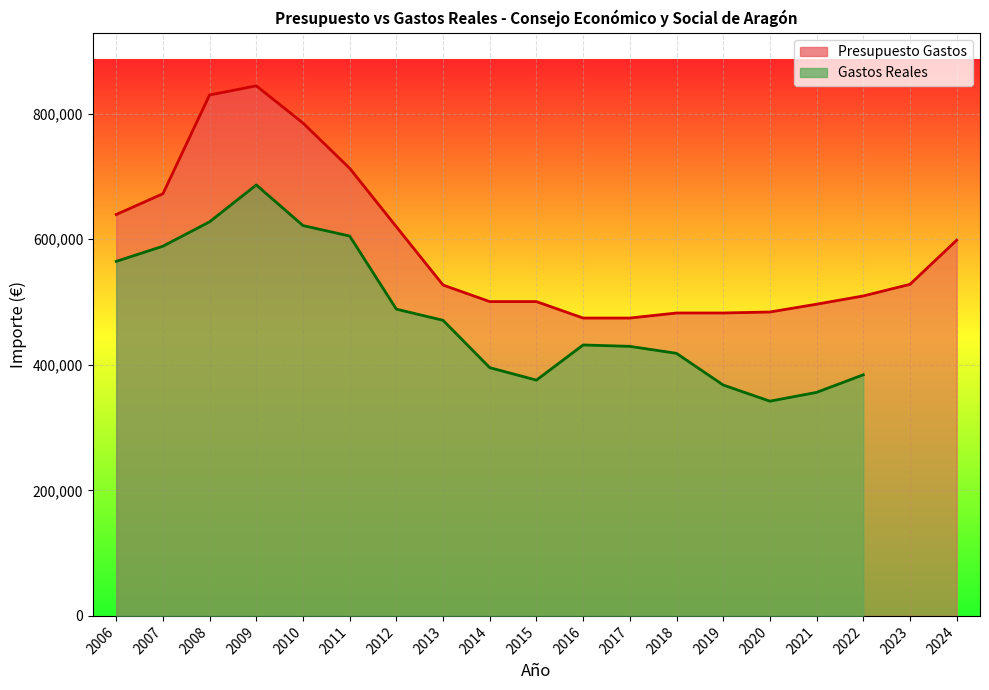

Between 2023 and 2021, which is larger?

2023